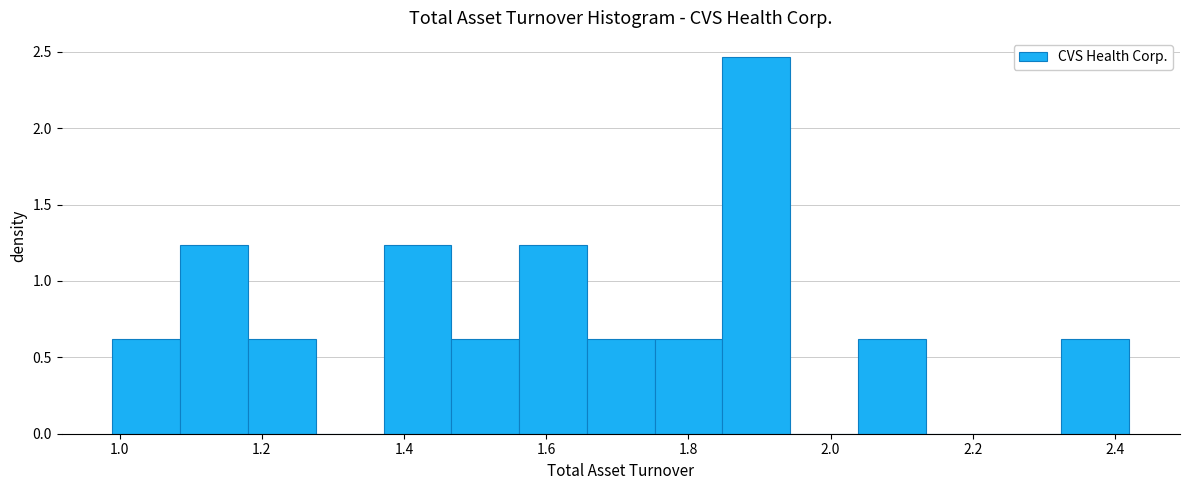

Reading left to right, transcribe this chart: for each bar, give the range it covers on the x-axis and its height. Neither the bar edges nor the heights are printed on the chart, so give them approximately, as read against the axes.

1.00 to 1.08: 0.60
1.08 to 1.18: 1.25
1.18 to 1.28: 0.60
1.28 to 1.38: 0
1.38 to 1.46: 1.25
1.46 to 1.56: 0.60
1.56 to 1.66: 1.25
1.66 to 1.76: 0.60
1.76 to 1.84: 0.60
1.84 to 1.94: 2.45
1.94 to 2.04: 0
2.04 to 2.14: 0.60
2.14 to 2.22: 0
2.22 to 2.32: 0
2.32 to 2.42: 0.60